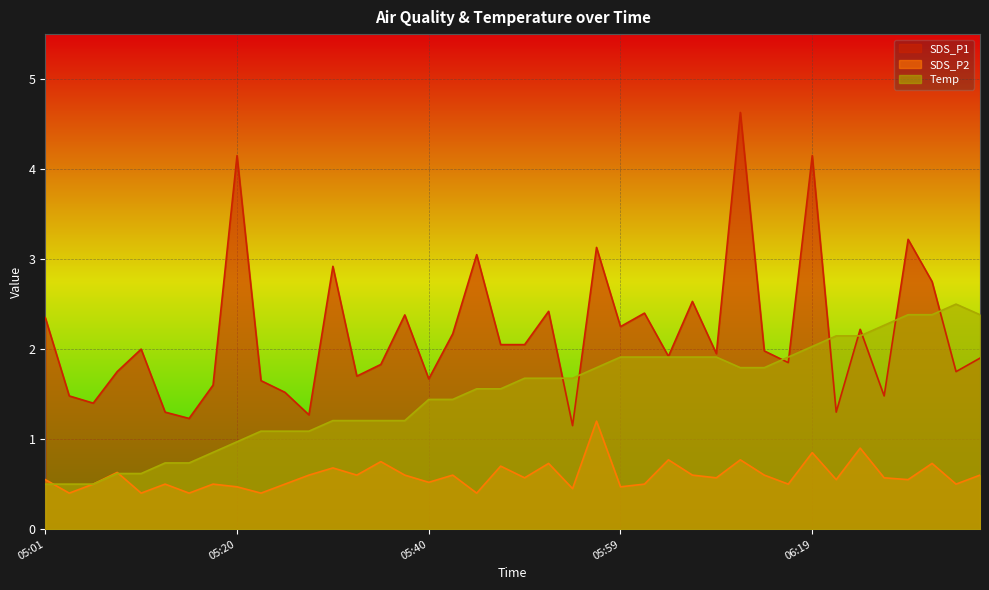

What are all the series names shown in the legend?

SDS_P1, SDS_P2, Temp